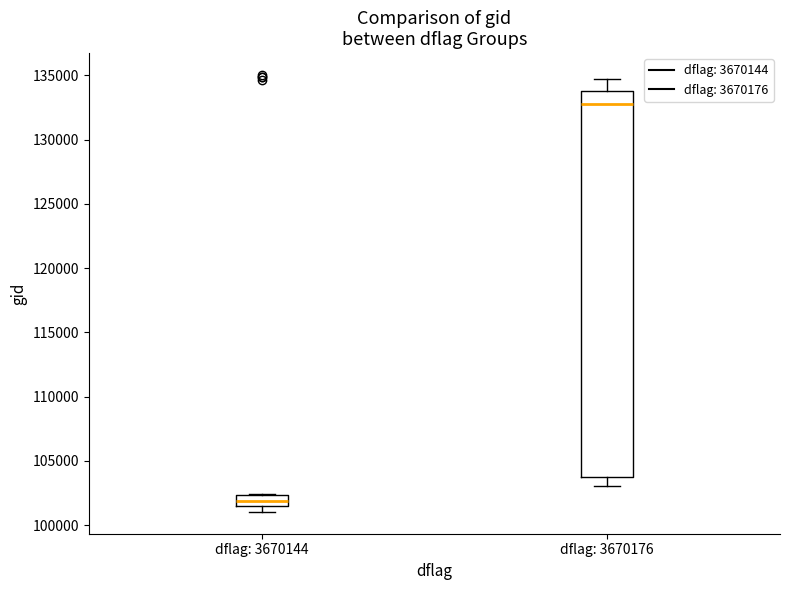

Reading left to right, transcribe this box plot: for each box, give where its median line is, the range the box spans, and where its two whiskers end, as read against the y-axis. The values are not printed on the chart, so give them approximately, as read against the axis.

dflag: 3670144: median 102000, box 101500 to 102500, whiskers 101000 to 102500
dflag: 3670176: median 132500, box 103500 to 134000, whiskers 103000 to 134500